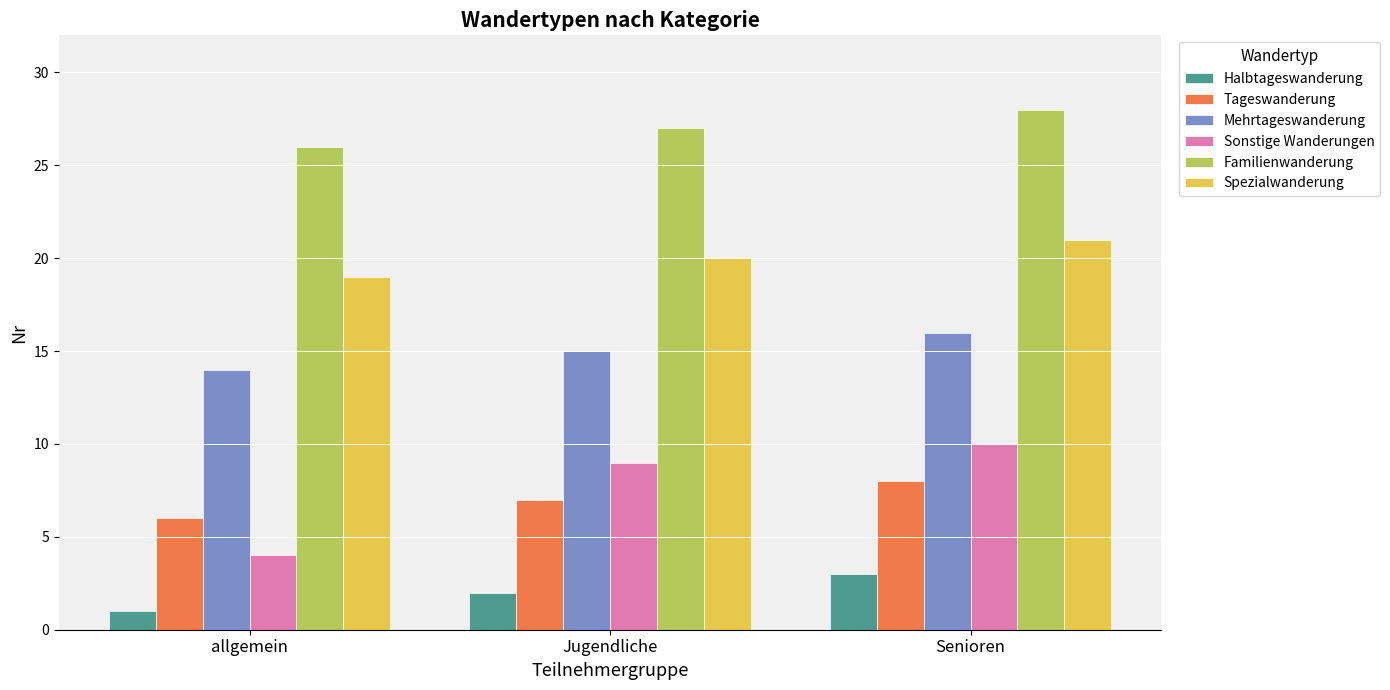

What is the average value of the Halbtageswanderung series?

2